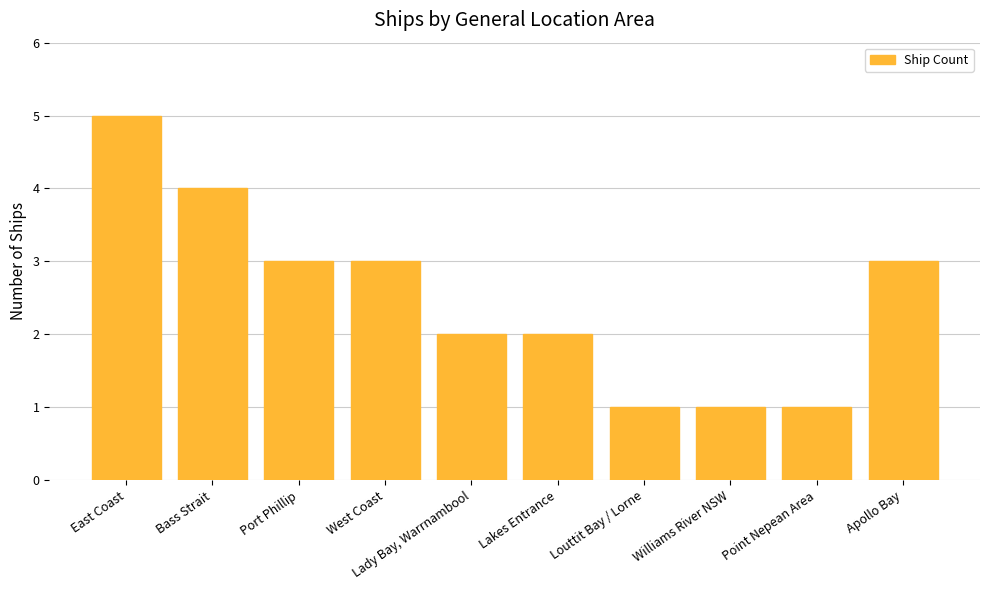

What position from the left is Port Phillip?

3